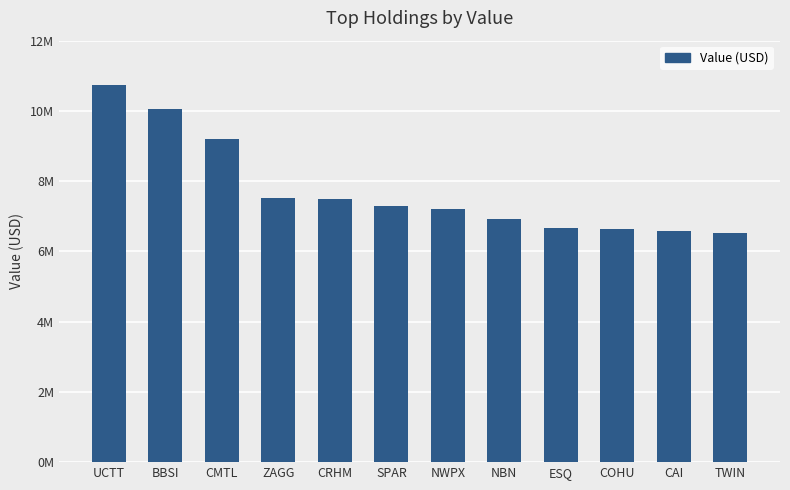

The chart shows a value of 6914000 at NBN. True or false?

True